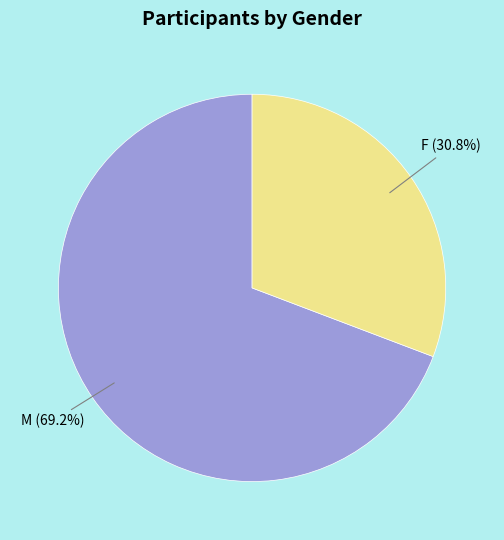

How many slices are in this pie chart?

2